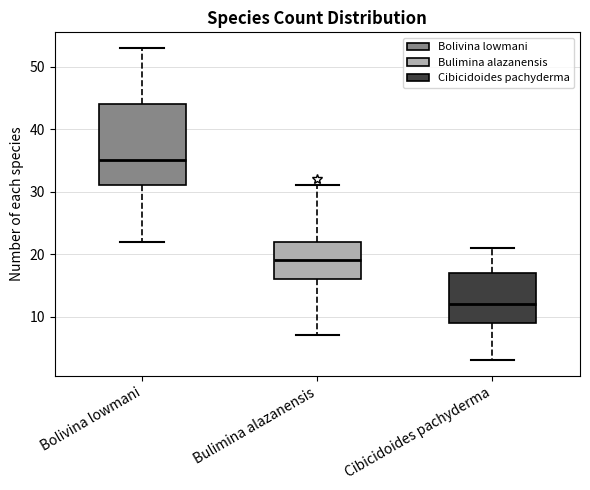

Which box has the highest median line?

Bolivina lowmani